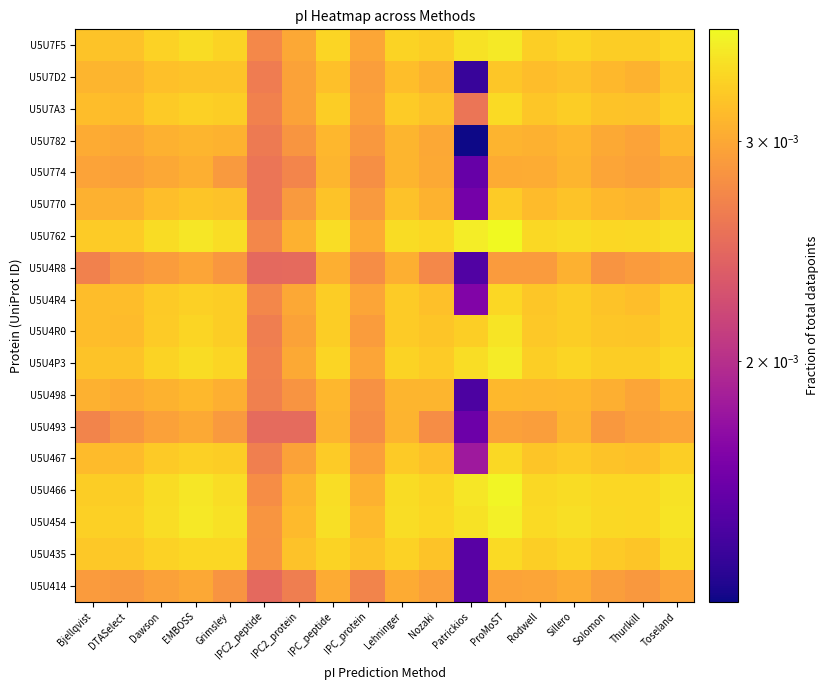

Reading right to left, list all the values displayed in this chart.

U5U414: Toseland=0.0	Thurlkill=0.0	Solomon=0.0	Sillero=0.0	Rodwell=0.0	ProMoST=0.0	Patrickios=0.0	Nozaki=0.0	Lehninger=0.0	IPC_protein=0.0	IPC_peptide=0.0	IPC2_protein=0.0	IPC2_peptide=0.0	Grimsley=0.0	EMBOSS=0.0	Dawson=0.0	DTASelect=0.0	Bjellqvist=0.0
U5U435: Toseland=0.0	Thurlkill=0.0	Solomon=0.0	Sillero=0.0	Rodwell=0.0	ProMoST=0.0	Patrickios=0.0	Nozaki=0.0	Lehninger=0.0	IPC_protein=0.0	IPC_peptide=0.0	IPC2_protein=0.0	IPC2_peptide=0.0	Grimsley=0.0	EMBOSS=0.0	Dawson=0.0	DTASelect=0.0	Bjellqvist=0.0
U5U454: Toseland=0.0	Thurlkill=0.0	Solomon=0.0	Sillero=0.0	Rodwell=0.0	ProMoST=0.0	Patrickios=0.0	Nozaki=0.0	Lehninger=0.0	IPC_protein=0.0	IPC_peptide=0.0	IPC2_protein=0.0	IPC2_peptide=0.0	Grimsley=0.0	EMBOSS=0.0	Dawson=0.0	DTASelect=0.0	Bjellqvist=0.0
U5U466: Toseland=0.0	Thurlkill=0.0	Solomon=0.0	Sillero=0.0	Rodwell=0.0	ProMoST=0.0	Patrickios=0.0	Nozaki=0.0	Lehninger=0.0	IPC_protein=0.0	IPC_peptide=0.0	IPC2_protein=0.0	IPC2_peptide=0.0	Grimsley=0.0	EMBOSS=0.0	Dawson=0.0	DTASelect=0.0	Bjellqvist=0.0
U5U467: Toseland=0.0	Thurlkill=0.0	Solomon=0.0	Sillero=0.0	Rodwell=0.0	ProMoST=0.0	Patrickios=0.0	Nozaki=0.0	Lehninger=0.0	IPC_protein=0.0	IPC_peptide=0.0	IPC2_protein=0.0	IPC2_peptide=0.0	Grimsley=0.0	EMBOSS=0.0	Dawson=0.0	DTASelect=0.0	Bjellqvist=0.0
U5U493: Toseland=0.0	Thurlkill=0.0	Solomon=0.0	Sillero=0.0	Rodwell=0.0	ProMoST=0.0	Patrickios=0.0	Nozaki=0.0	Lehninger=0.0	IPC_protein=0.0	IPC_peptide=0.0	IPC2_protein=0.0	IPC2_peptide=0.0	Grimsley=0.0	EMBOSS=0.0	Dawson=0.0	DTASelect=0.0	Bjellqvist=0.0
U5U498: Toseland=0.0	Thurlkill=0.0	Solomon=0.0	Sillero=0.0	Rodwell=0.0	ProMoST=0.0	Patrickios=0.0	Nozaki=0.0	Lehninger=0.0	IPC_protein=0.0	IPC_peptide=0.0	IPC2_protein=0.0	IPC2_peptide=0.0	Grimsley=0.0	EMBOSS=0.0	Dawson=0.0	DTASelect=0.0	Bjellqvist=0.0
U5U4P3: Toseland=0.0	Thurlkill=0.0	Solomon=0.0	Sillero=0.0	Rodwell=0.0	ProMoST=0.0	Patrickios=0.0	Nozaki=0.0	Lehninger=0.0	IPC_protein=0.0	IPC_peptide=0.0	IPC2_protein=0.0	IPC2_peptide=0.0	Grimsley=0.0	EMBOSS=0.0	Dawson=0.0	DTASelect=0.0	Bjellqvist=0.0
U5U4R0: Toseland=0.0	Thurlkill=0.0	Solomon=0.0	Sillero=0.0	Rodwell=0.0	ProMoST=0.0	Patrickios=0.0	Nozaki=0.0	Lehninger=0.0	IPC_protein=0.0	IPC_peptide=0.0	IPC2_protein=0.0	IPC2_peptide=0.0	Grimsley=0.0	EMBOSS=0.0	Dawson=0.0	DTASelect=0.0	Bjellqvist=0.0
U5U4R4: Toseland=0.0	Thurlkill=0.0	Solomon=0.0	Sillero=0.0	Rodwell=0.0	ProMoST=0.0	Patrickios=0.0	Nozaki=0.0	Lehninger=0.0	IPC_protein=0.0	IPC_peptide=0.0	IPC2_protein=0.0	IPC2_peptide=0.0	Grimsley=0.0	EMBOSS=0.0	Dawson=0.0	DTASelect=0.0	Bjellqvist=0.0
U5U4R8: Toseland=0.0	Thurlkill=0.0	Solomon=0.0	Sillero=0.0	Rodwell=0.0	ProMoST=0.0	Patrickios=0.0	Nozaki=0.0	Lehninger=0.0	IPC_protein=0.0	IPC_peptide=0.0	IPC2_protein=0.0	IPC2_peptide=0.0	Grimsley=0.0	EMBOSS=0.0	Dawson=0.0	DTASelect=0.0	Bjellqvist=0.0
U5U762: Toseland=0.0	Thurlkill=0.0	Solomon=0.0	Sillero=0.0	Rodwell=0.0	ProMoST=0.0	Patrickios=0.0	Nozaki=0.0	Lehninger=0.0	IPC_protein=0.0	IPC_peptide=0.0	IPC2_protein=0.0	IPC2_peptide=0.0	Grimsley=0.0	EMBOSS=0.0	Dawson=0.0	DTASelect=0.0	Bjellqvist=0.0
U5U770: Toseland=0.0	Thurlkill=0.0	Solomon=0.0	Sillero=0.0	Rodwell=0.0	ProMoST=0.0	Patrickios=0.0	Nozaki=0.0	Lehninger=0.0	IPC_protein=0.0	IPC_peptide=0.0	IPC2_protein=0.0	IPC2_peptide=0.0	Grimsley=0.0	EMBOSS=0.0	Dawson=0.0	DTASelect=0.0	Bjellqvist=0.0
U5U774: Toseland=0.0	Thurlkill=0.0	Solomon=0.0	Sillero=0.0	Rodwell=0.0	ProMoST=0.0	Patrickios=0.0	Nozaki=0.0	Lehninger=0.0	IPC_protein=0.0	IPC_peptide=0.0	IPC2_protein=0.0	IPC2_peptide=0.0	Grimsley=0.0	EMBOSS=0.0	Dawson=0.0	DTASelect=0.0	Bjellqvist=0.0
U5U782: Toseland=0.0	Thurlkill=0.0	Solomon=0.0	Sillero=0.0	Rodwell=0.0	ProMoST=0.0	Patrickios=0.0	Nozaki=0.0	Lehninger=0.0	IPC_protein=0.0	IPC_peptide=0.0	IPC2_protein=0.0	IPC2_peptide=0.0	Grimsley=0.0	EMBOSS=0.0	Dawson=0.0	DTASelect=0.0	Bjellqvist=0.0
U5U7A3: Toseland=0.0	Thurlkill=0.0	Solomon=0.0	Sillero=0.0	Rodwell=0.0	ProMoST=0.0	Patrickios=0.0	Nozaki=0.0	Lehninger=0.0	IPC_protein=0.0	IPC_peptide=0.0	IPC2_protein=0.0	IPC2_peptide=0.0	Grimsley=0.0	EMBOSS=0.0	Dawson=0.0	DTASelect=0.0	Bjellqvist=0.0
U5U7D2: Toseland=0.0	Thurlkill=0.0	Solomon=0.0	Sillero=0.0	Rodwell=0.0	ProMoST=0.0	Patrickios=0.0	Nozaki=0.0	Lehninger=0.0	IPC_protein=0.0	IPC_peptide=0.0	IPC2_protein=0.0	IPC2_peptide=0.0	Grimsley=0.0	EMBOSS=0.0	Dawson=0.0	DTASelect=0.0	Bjellqvist=0.0
U5U7F5: Toseland=0.0	Thurlkill=0.0	Solomon=0.0	Sillero=0.0	Rodwell=0.0	ProMoST=0.0	Patrickios=0.0	Nozaki=0.0	Lehninger=0.0	IPC_protein=0.0	IPC_peptide=0.0	IPC2_protein=0.0	IPC2_peptide=0.0	Grimsley=0.0	EMBOSS=0.0	Dawson=0.0	DTASelect=0.0	Bjellqvist=0.0